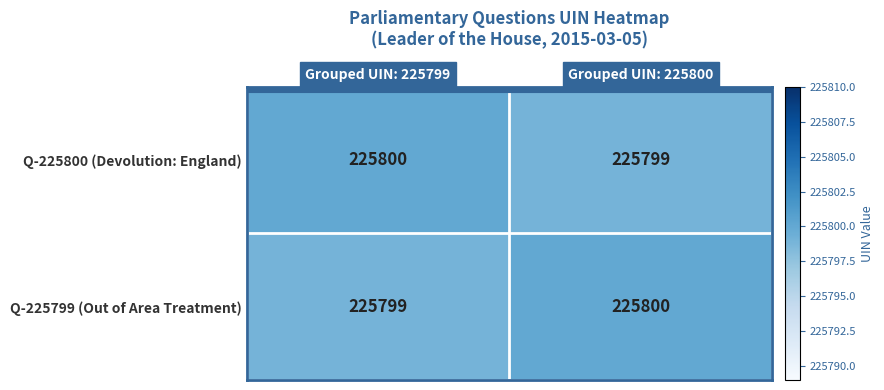

Reading right to left, transcribe all the data shown in this chart.

Q-225800 (Devolution: England): Grouped UIN: 225800=225799	Grouped UIN: 225799=225800
Q-225799 (Out of Area Treatment): Grouped UIN: 225800=225800	Grouped UIN: 225799=225799